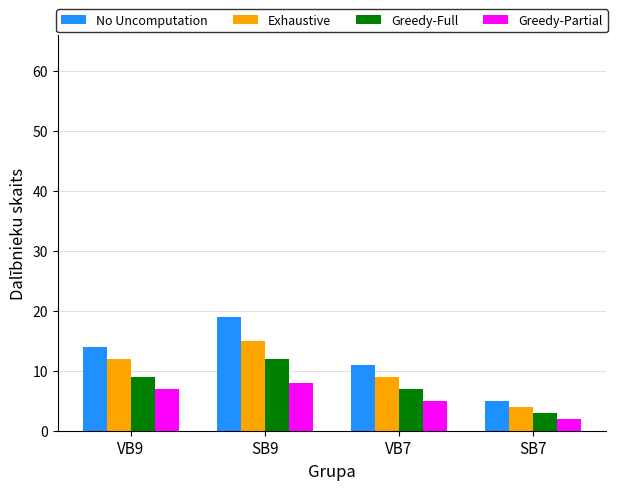

What is the difference between the second highest and minimum values in the No Uncomputation series?

9